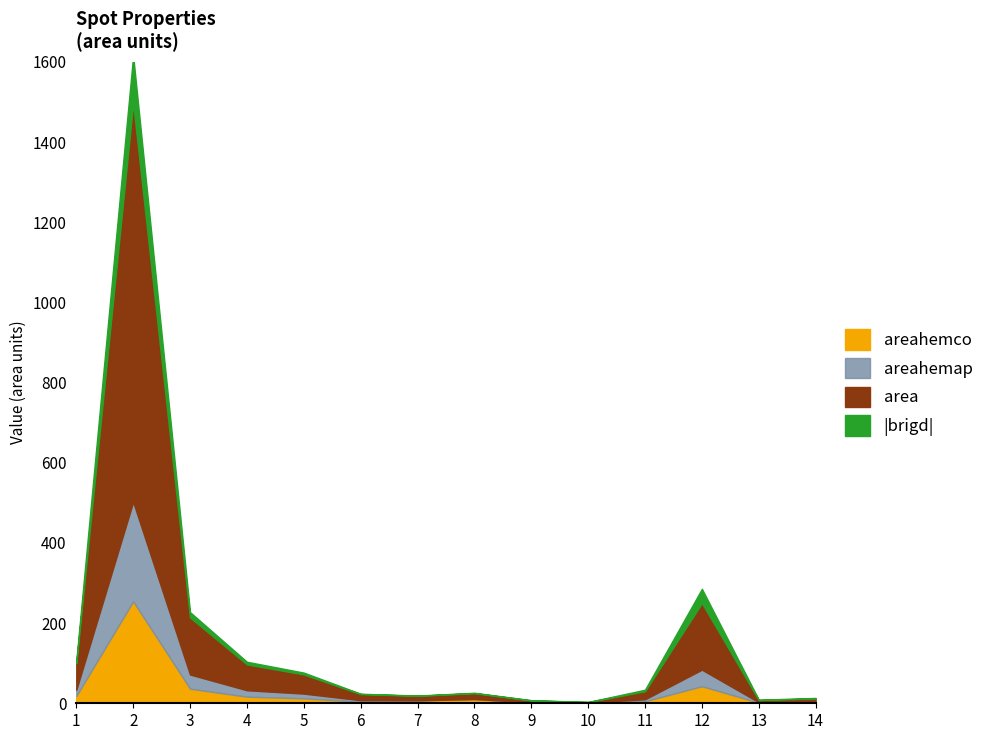

True or false: areahemco and brigd cross at least once.

False